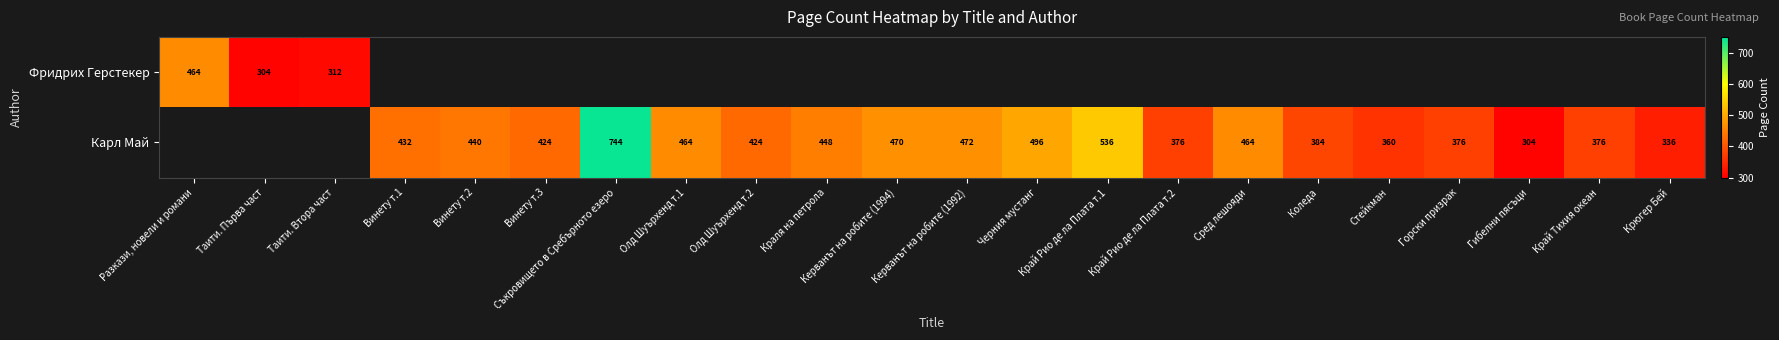

True or false: Карл Май has a value of 101 at Керванът на робите (1992).

False